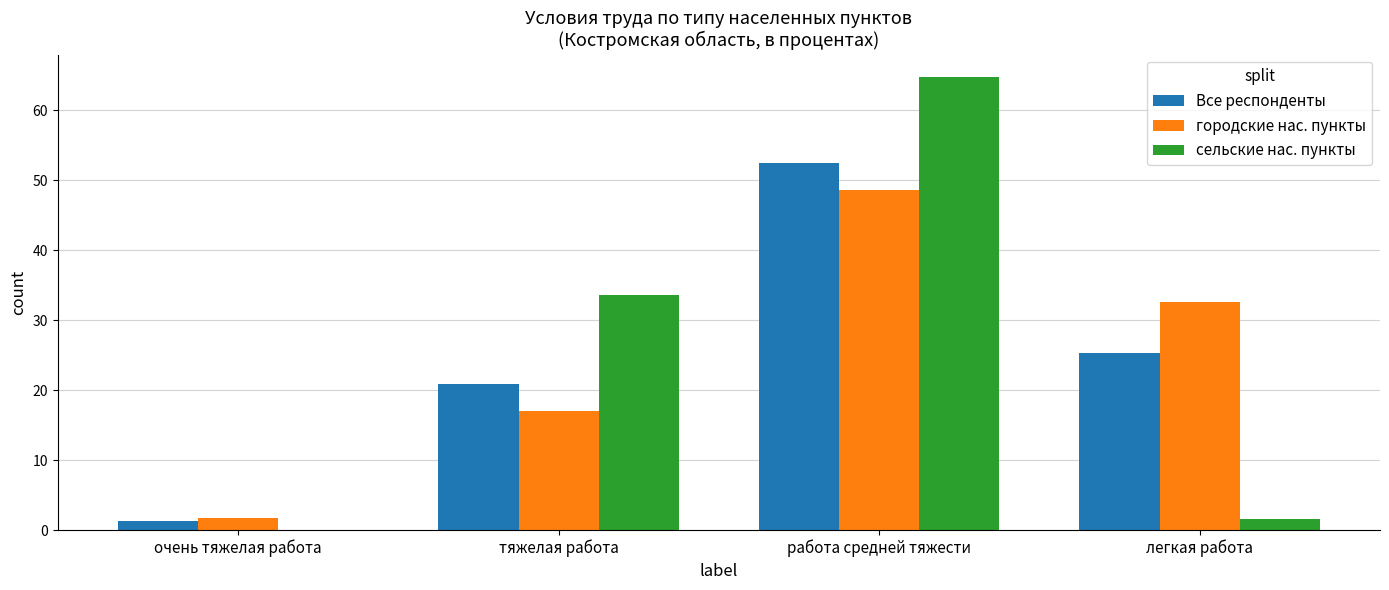

What is the sum of all городские нас. пункты values?

100.0